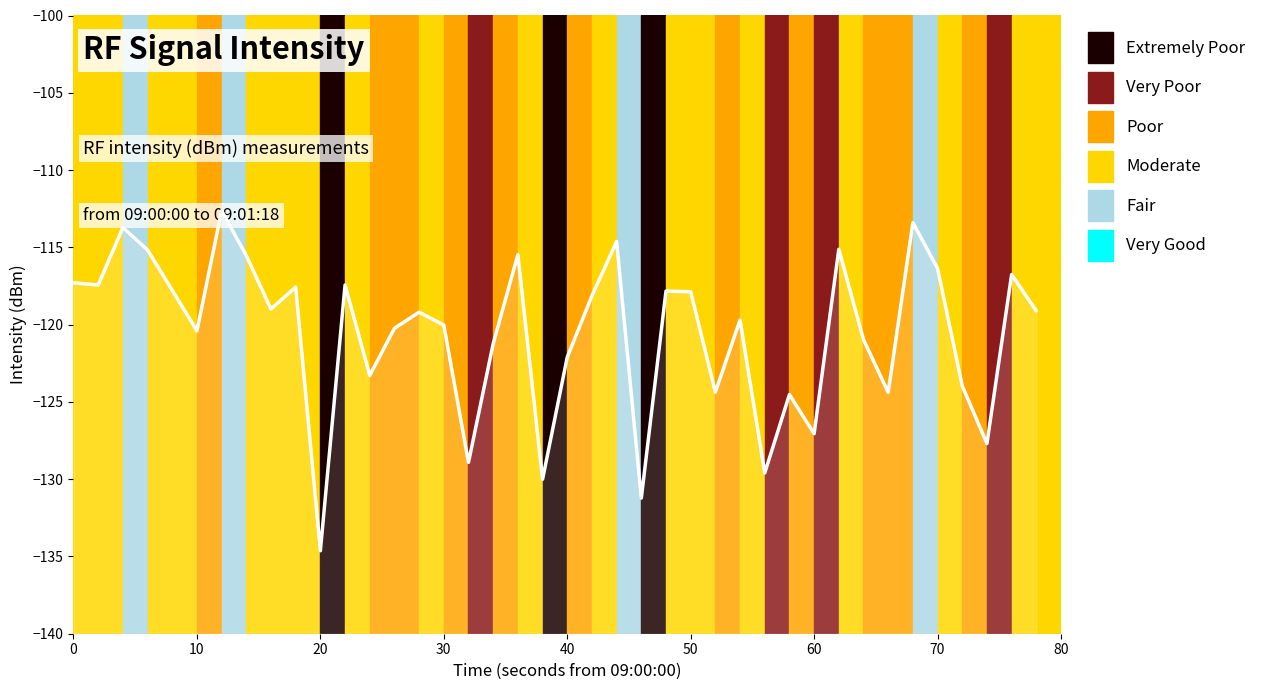

Does the chart display data point markers on the line(s)?

No